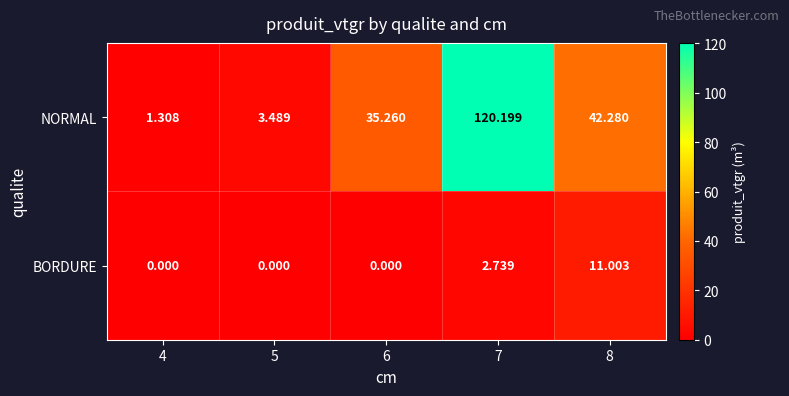

How many values in the NORMAL series are below 35?

2